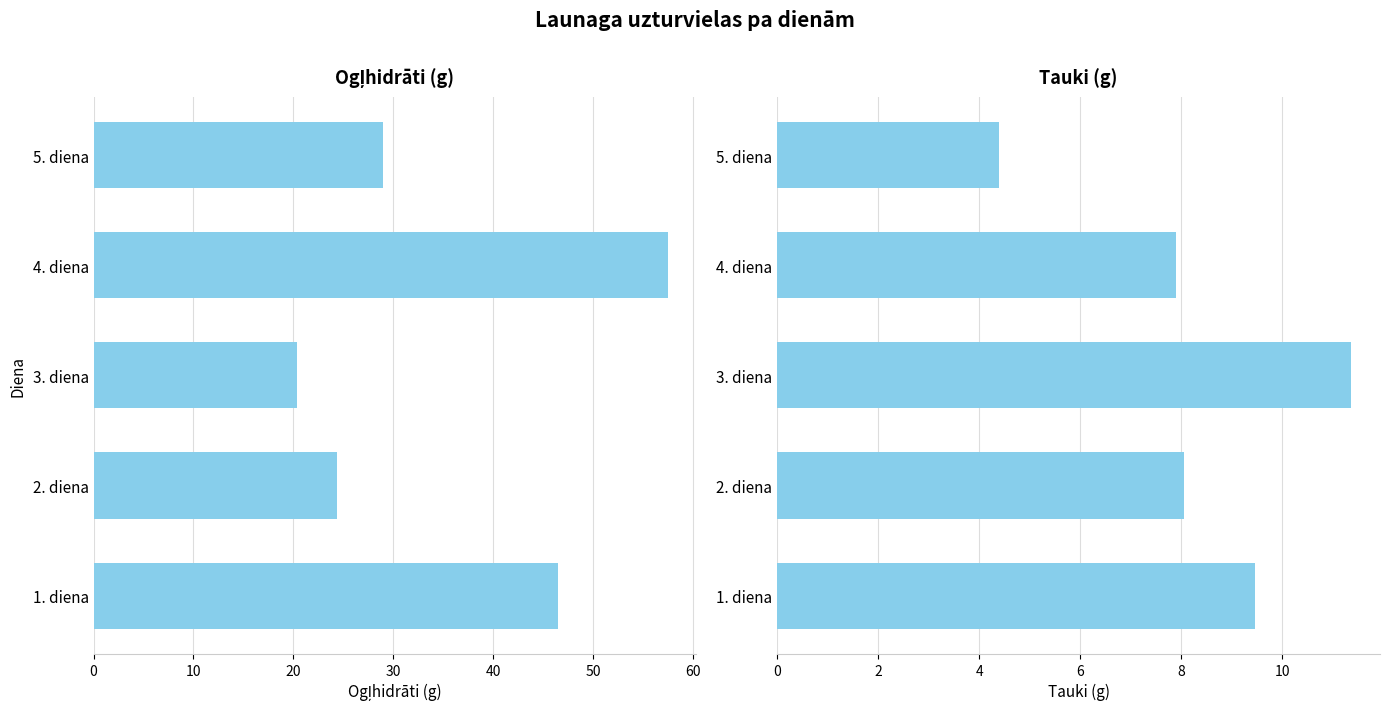

Reading left to right, list all the values displayed in this chart.

ogļhidrāti: 46.5	24.4	20.4	57.5	29.0
tauki: 9.5	8.1	11.4	7.9	4.4